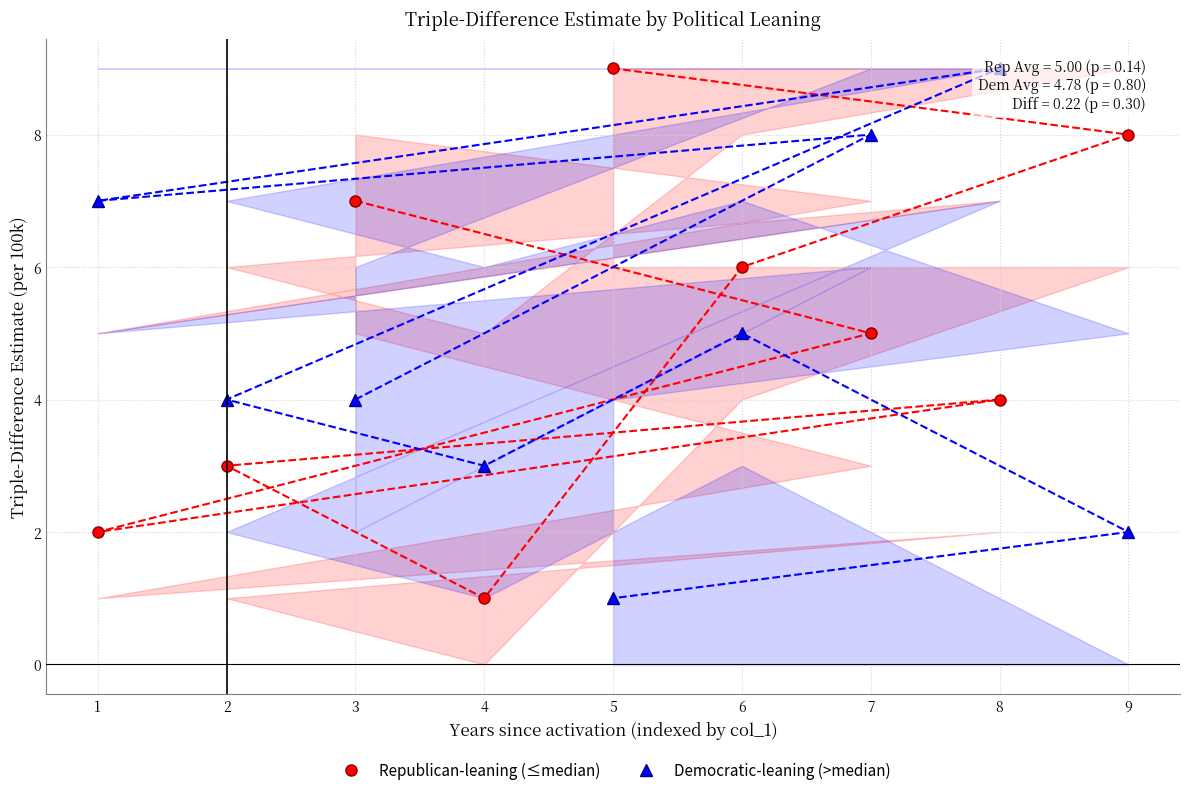

Is it true that Republican-leaning (≤median) equals 1 at 4?

True